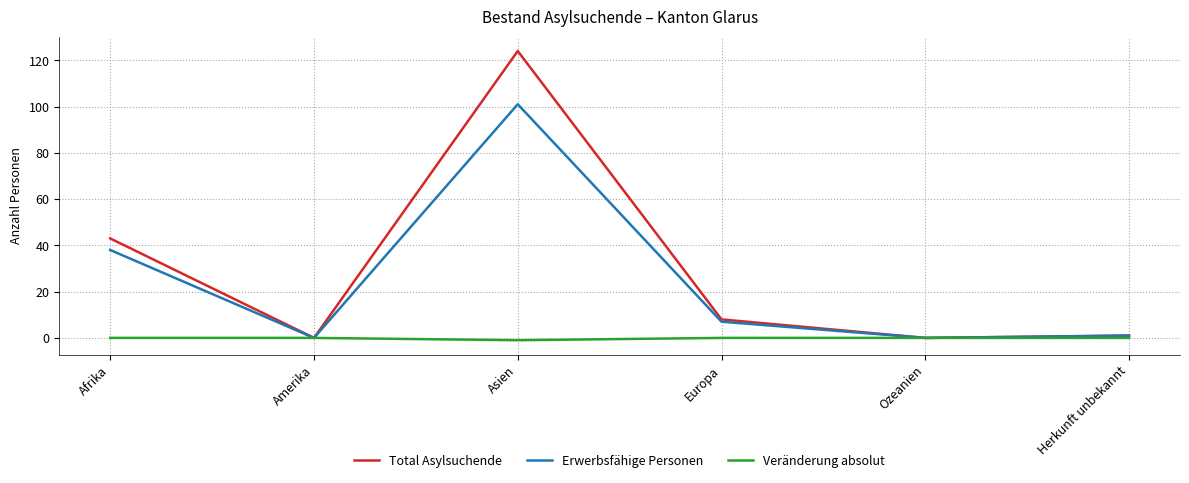

List the series in order of their peak value, highest first.

Total Asylsuchende, Erwerbsfähige Personen, Veränderung absolut